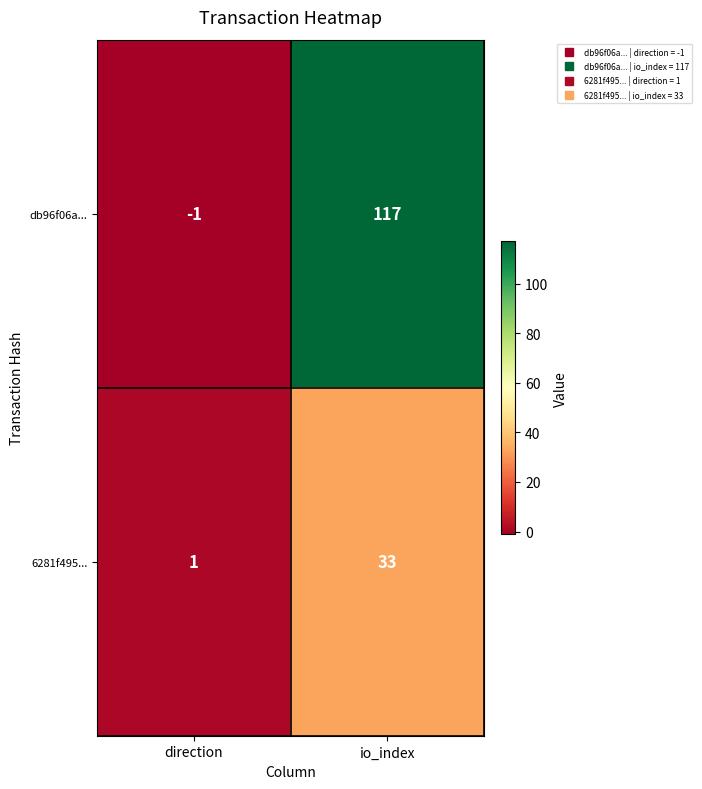

Rank the series at direction from highest to lowest value.

6281f495..., db96f06a...